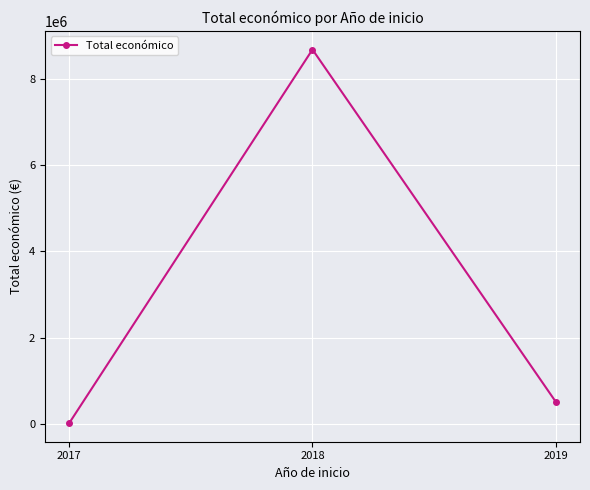

Reading left to right, list all the values displayed in this chart.

2017=14790	2018=8686325	2019=511047